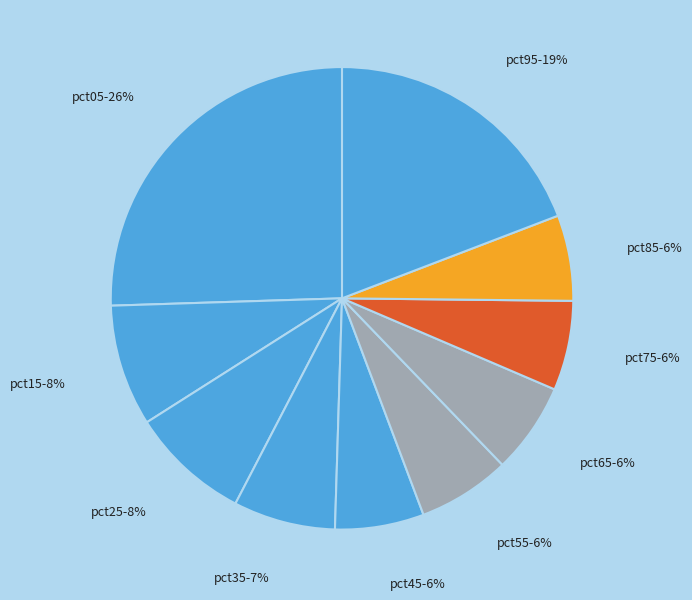

What percentage is the pct25 slice, to the nearest percent?

8%